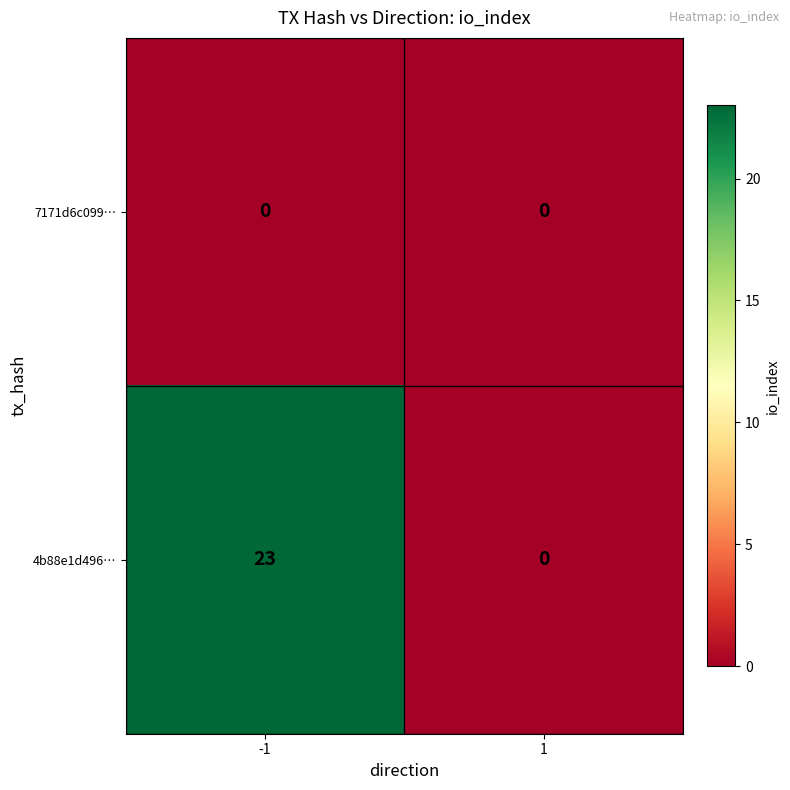

Reading left to right, list all the values displayed in this chart.

7171d6c099…: -1=0	1=0
4b88e1d496…: -1=23	1=0